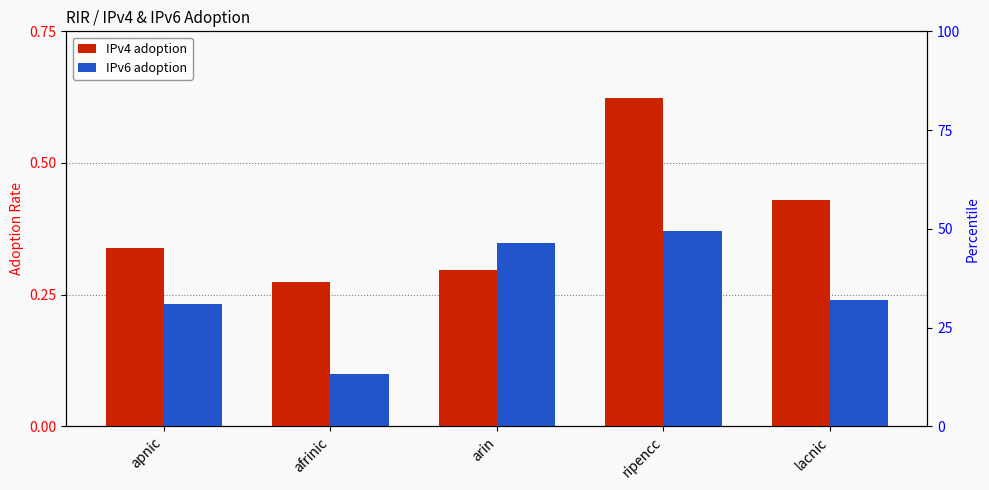

What are all the series names shown in the legend?

IPv4 adoption, IPv6 adoption